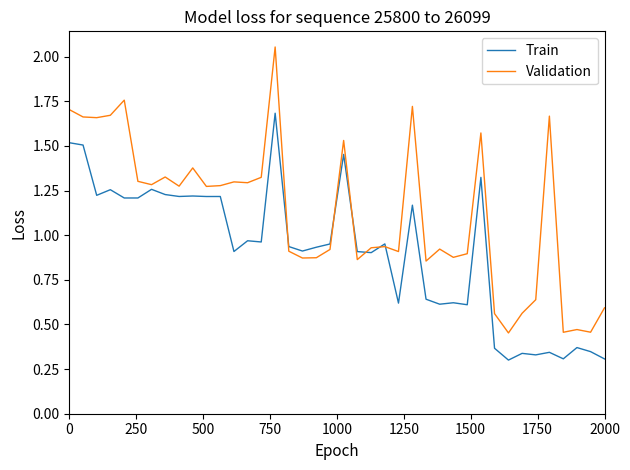

Which series has the largest range (max minus min)?

Validation